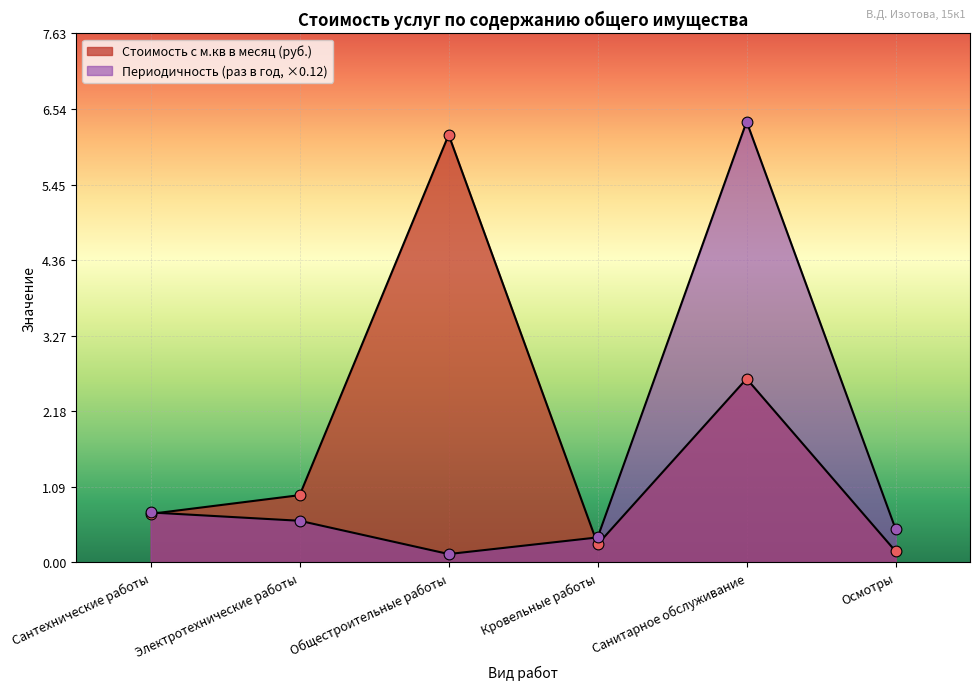

Which series has the largest total across all categories?

Стоимость с м.кв в месяц (руб.)